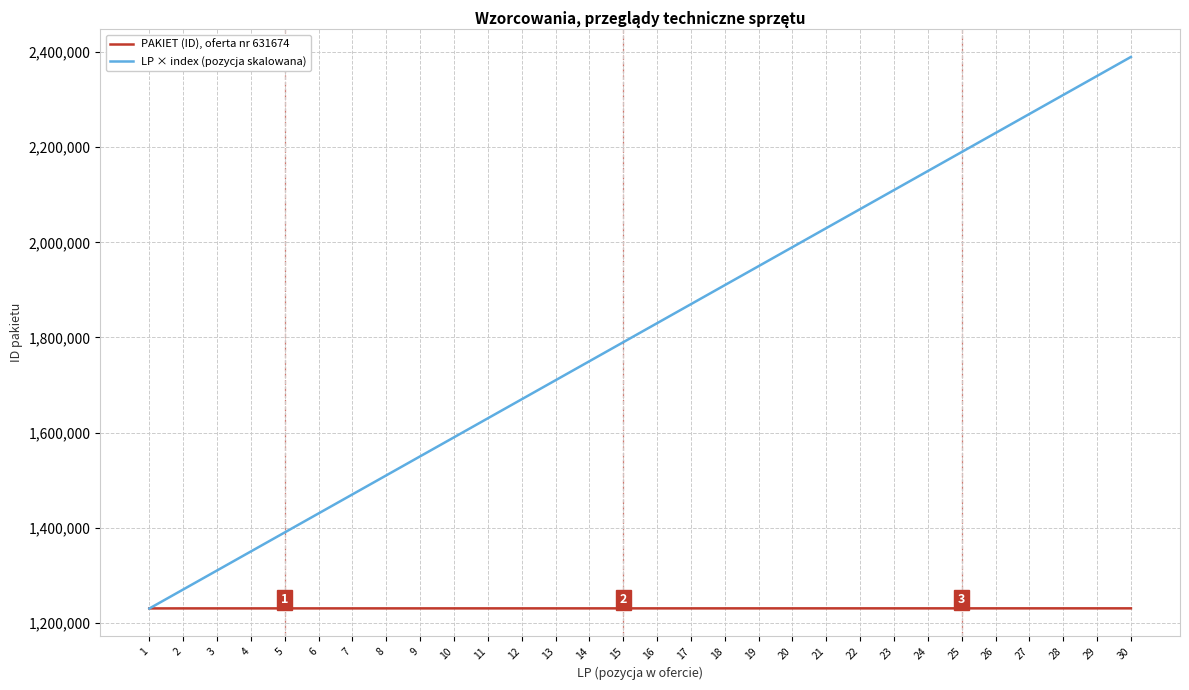

What is the greatest value displayed?

2390000